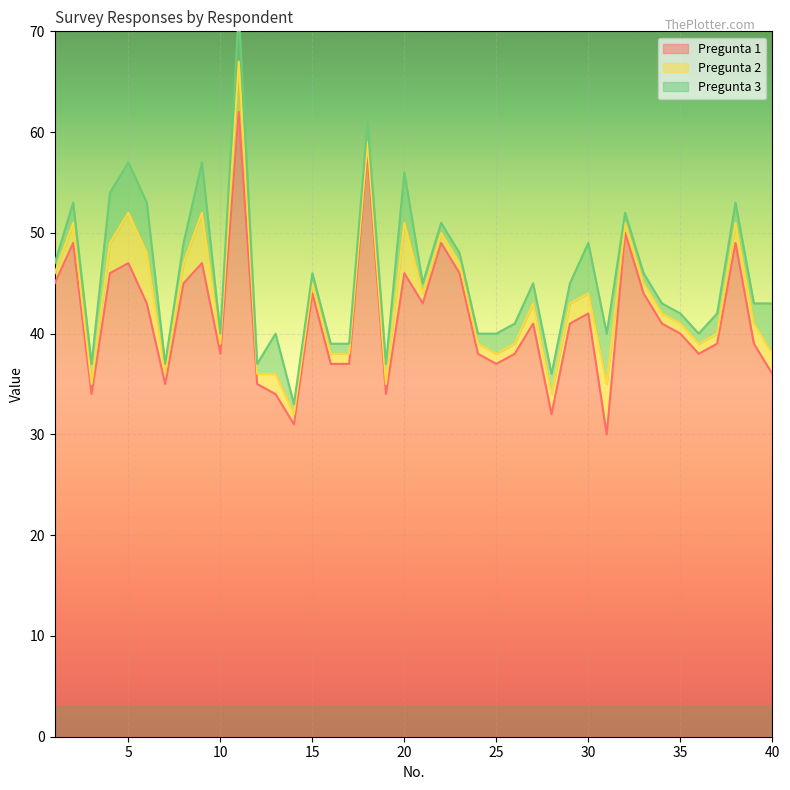

Read the Pregunta 2 value at 21.

1